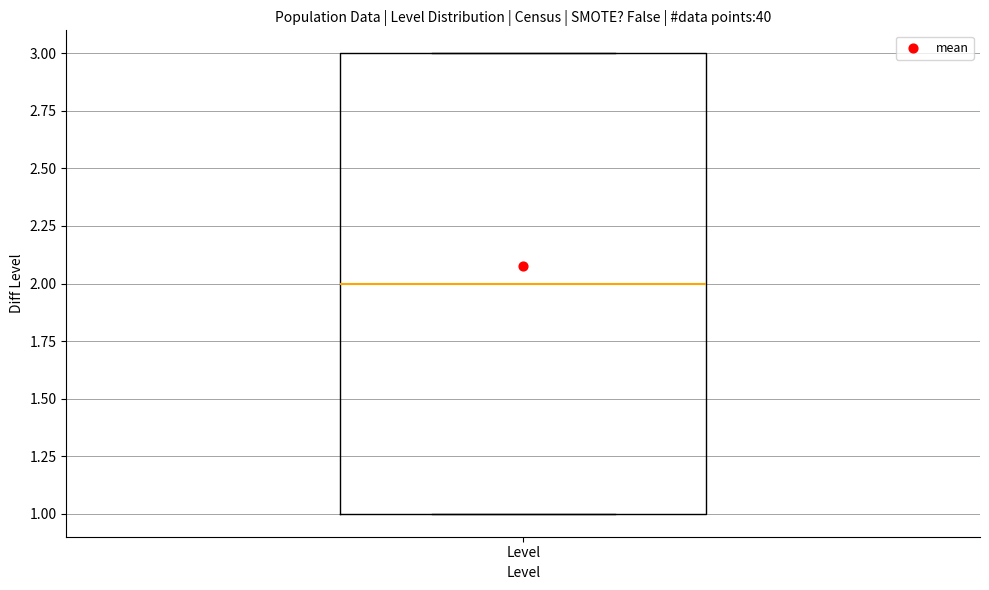

Transcribe this box plot: give where the median line is, the range the box spans, and where the two whiskers end, as read against the y-axis. The values are not printed on the chart, so give them approximately, as read against the axis.

median 2, box 1 to 3, whiskers 1 to 3